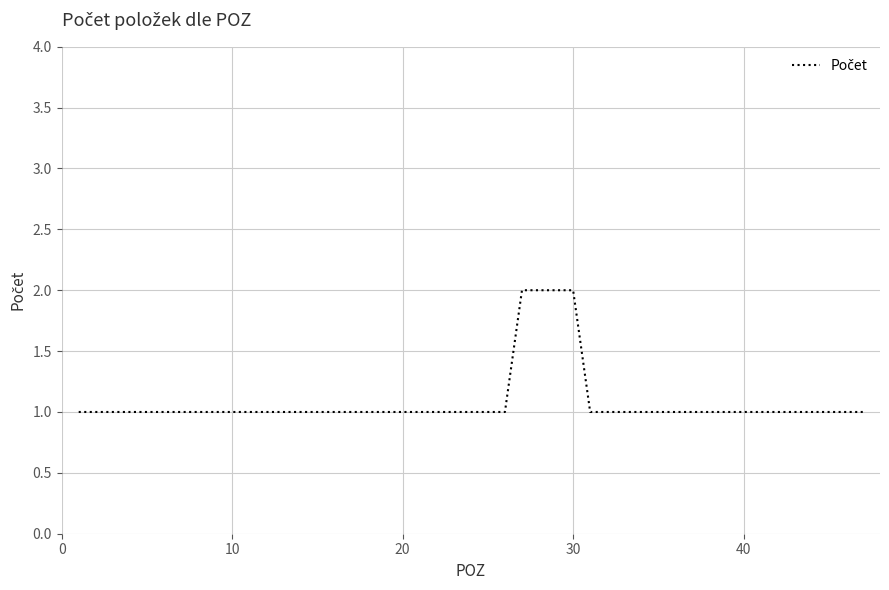

What is the greatest value displayed?

2